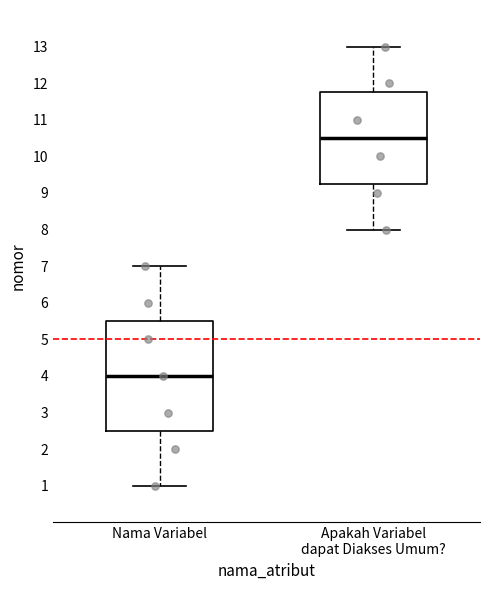

Reading left to right, transcribe this box plot: for each box, give where its median line is, the range the box spans, and where its two whiskers end, as read against the y-axis. The values are not printed on the chart, so give them approximately, as read against the axis.

Nama Variabel: median 4.0, box 2.5 to 5.5, whiskers 1.0 to 7.0
Apakah Variabel dapat Diakses Umum?: median 10.5, box 9.3 to 11.8, whiskers 8.0 to 13.0